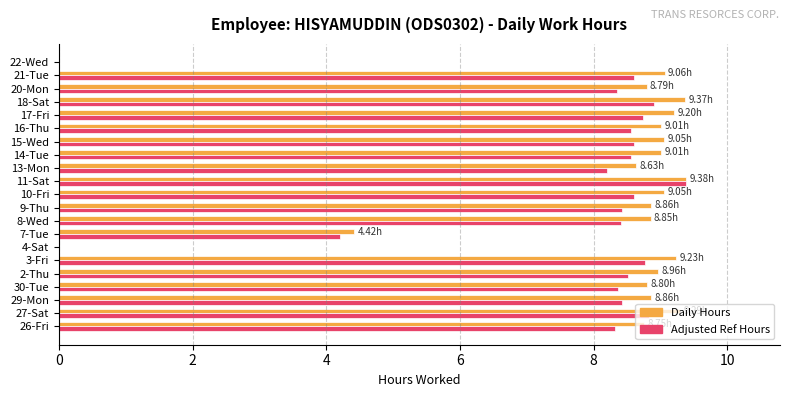

What is the total value across all series at 16-Thu?

17.6